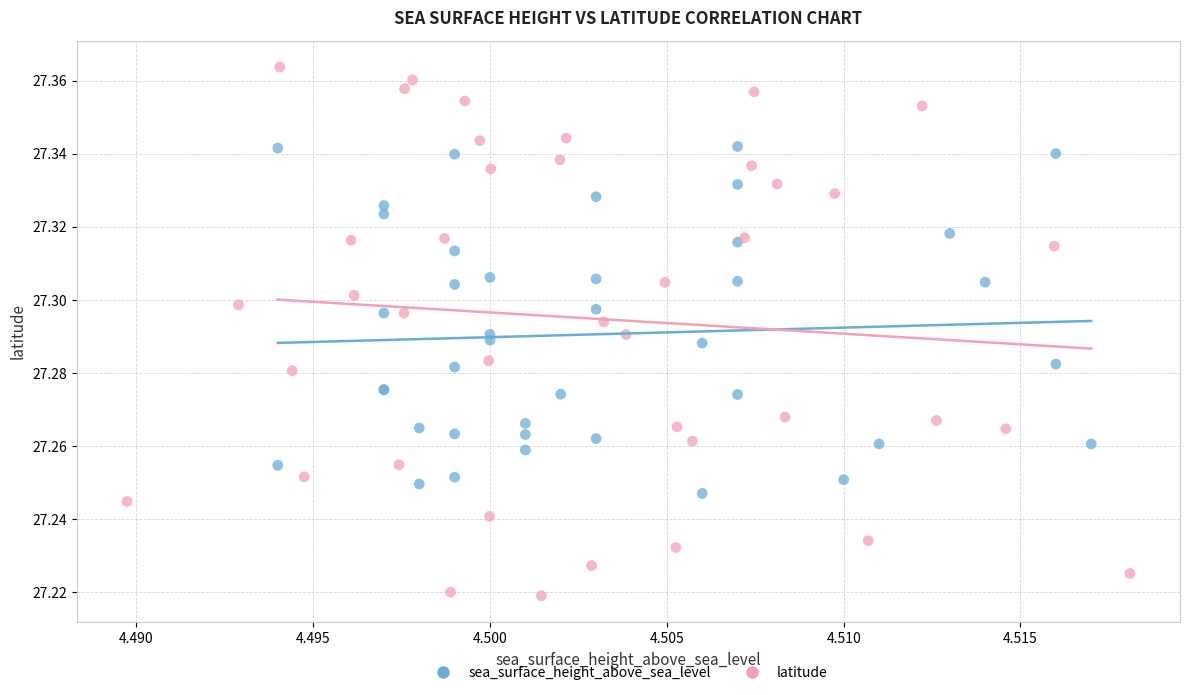

Which series reaches the minimum Y coordinate?

latitude